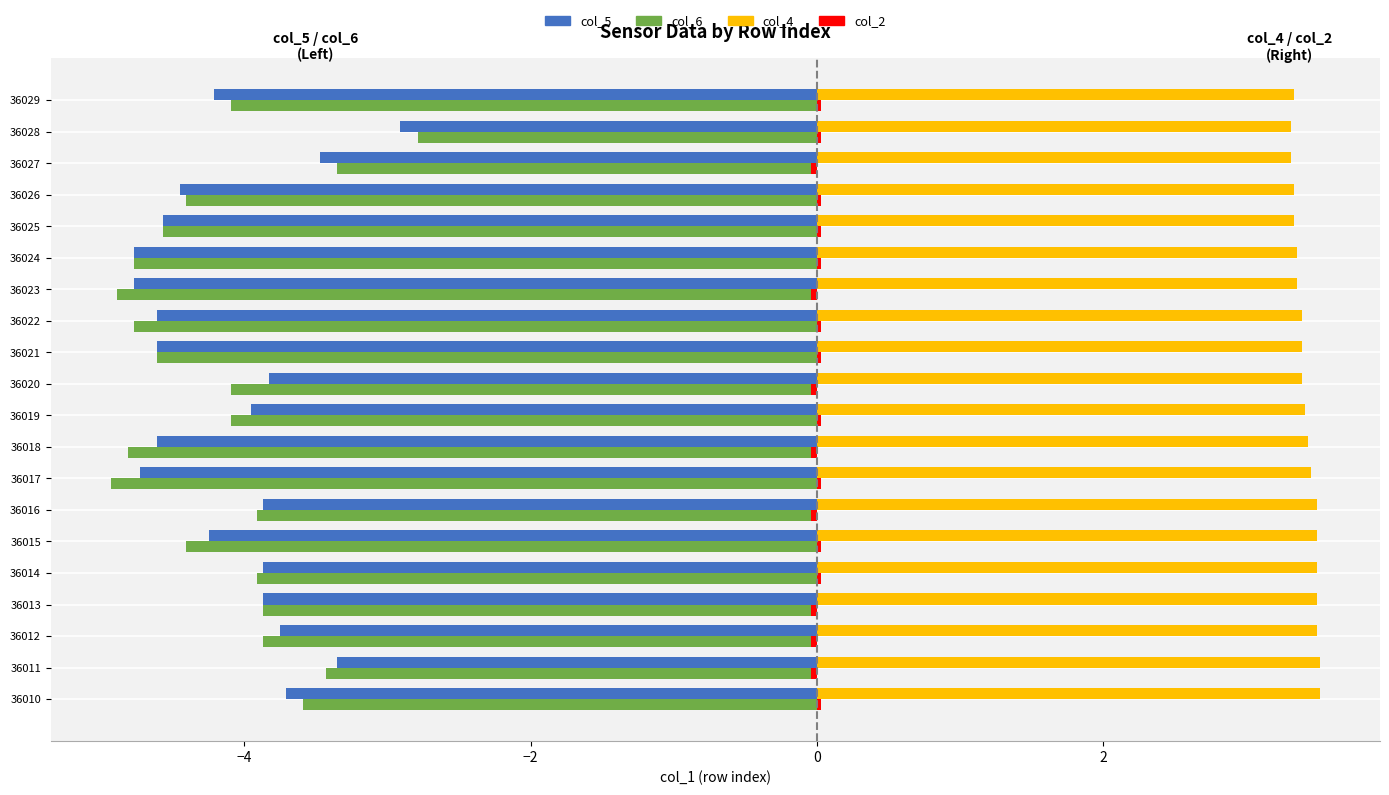

What is the maximum value shown in the chart?

3.5